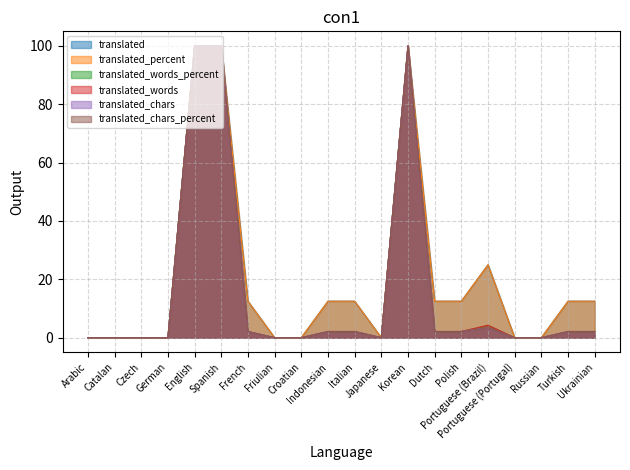

Which has a higher value, Polish or Korean?

Korean